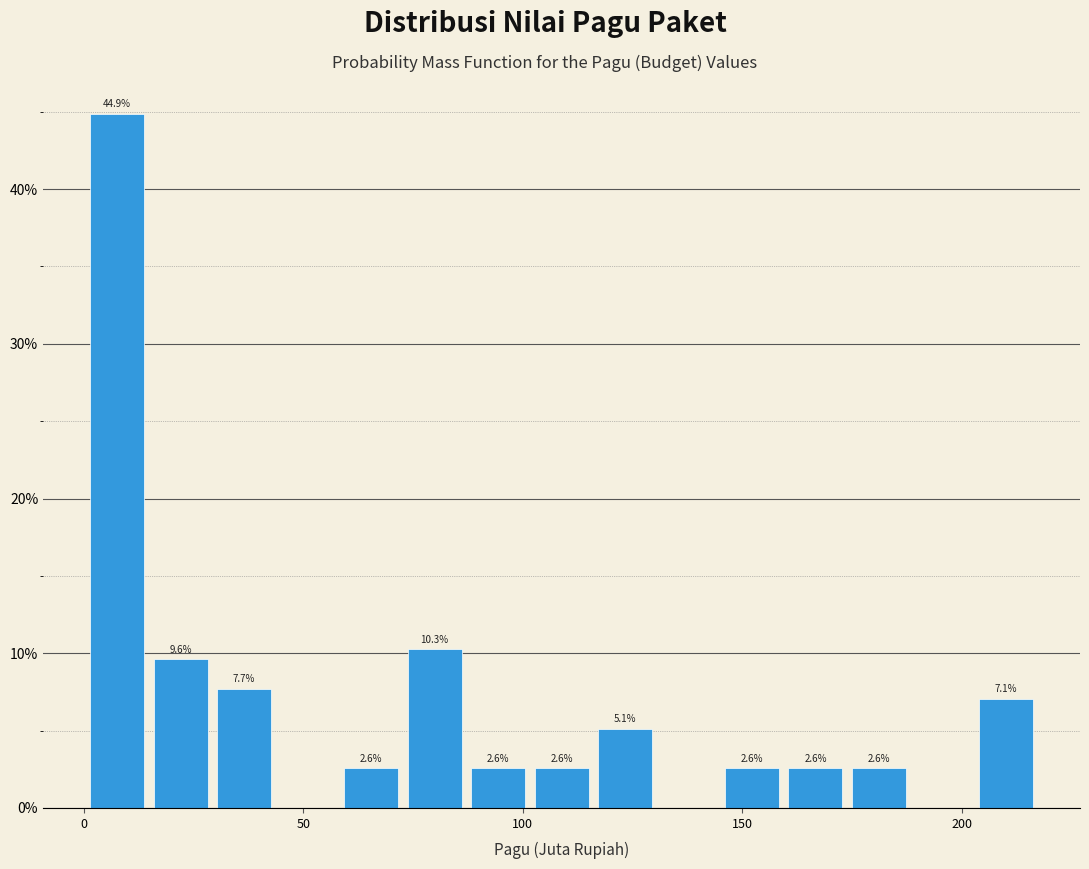

Around what value on the x-axis is the tallest bar? Give the approximate position of its centre, as read against the axis.

10